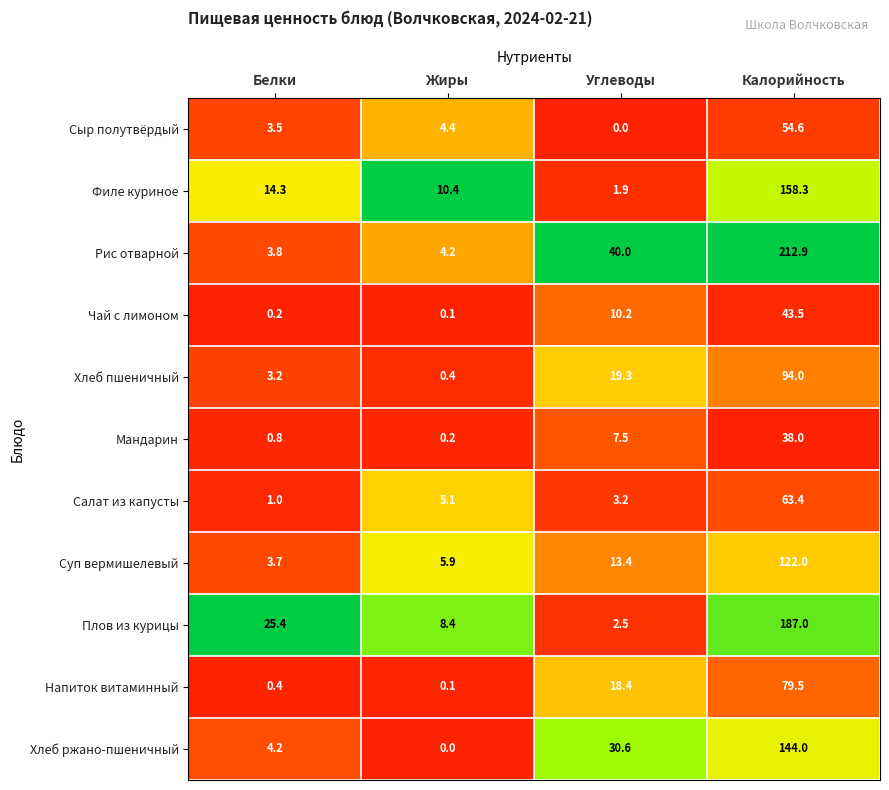

Which category has the highest value across all series?

Калорийность